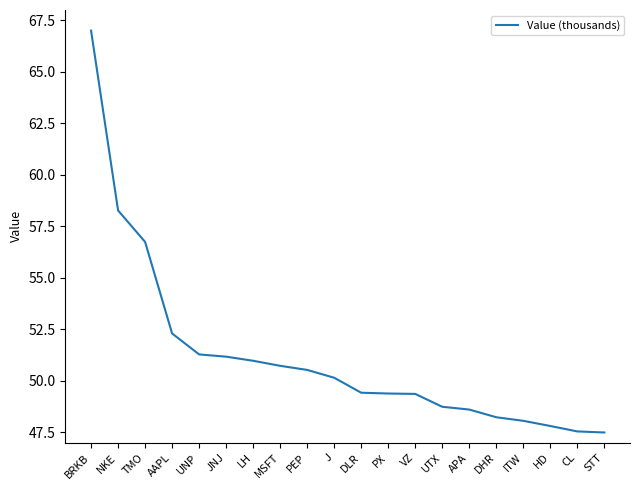

What is the sum of all values?

1023.9